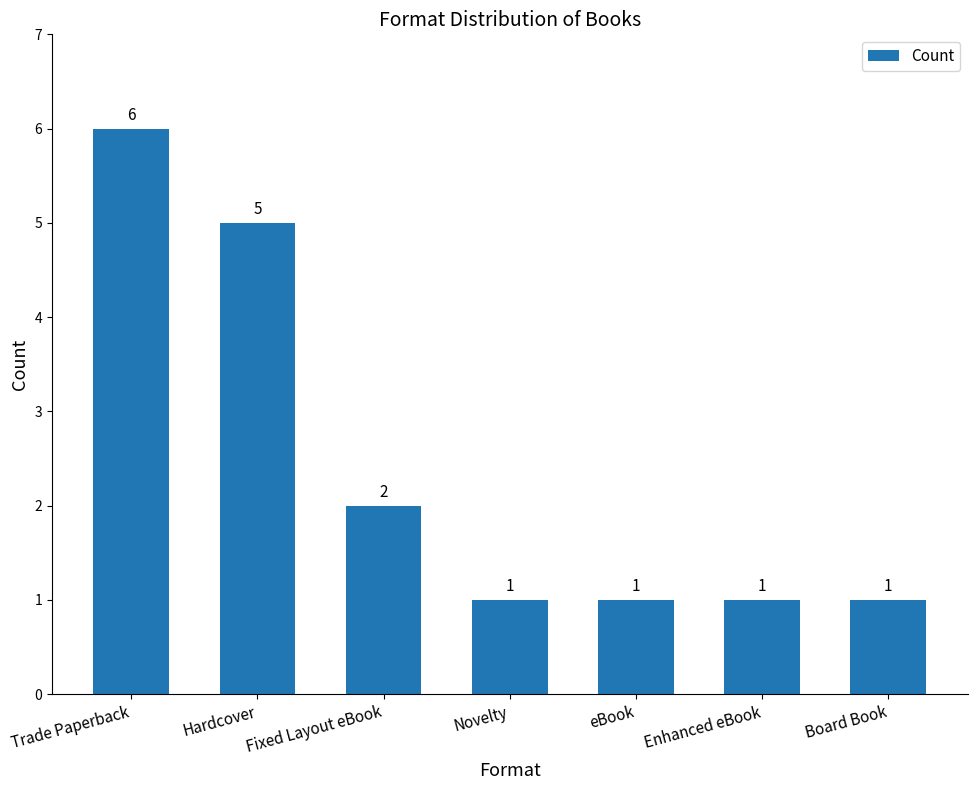

How many values are between 1 and 5?

6